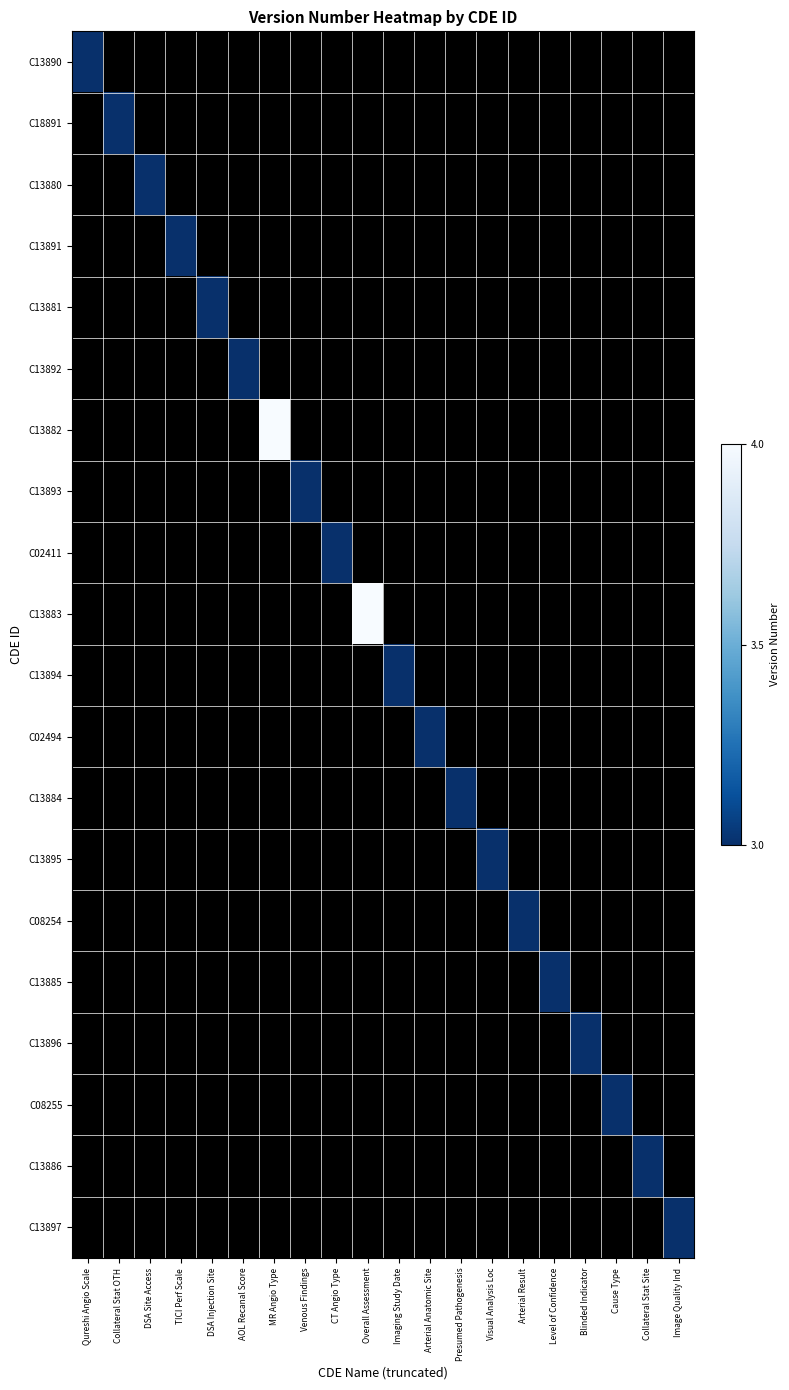

At how many categories does at least one series exceed 3?

2